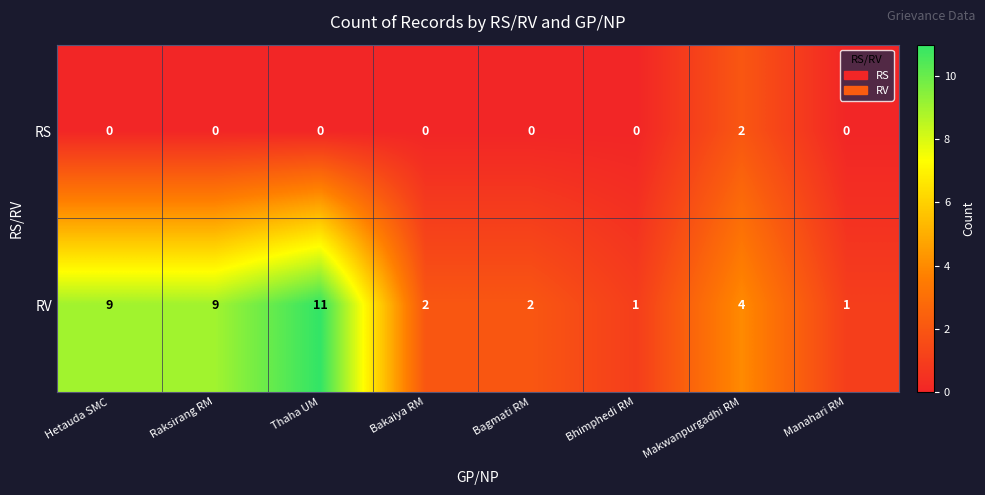

Rank the series by their maximum value, from lowest to highest.

RS, RV